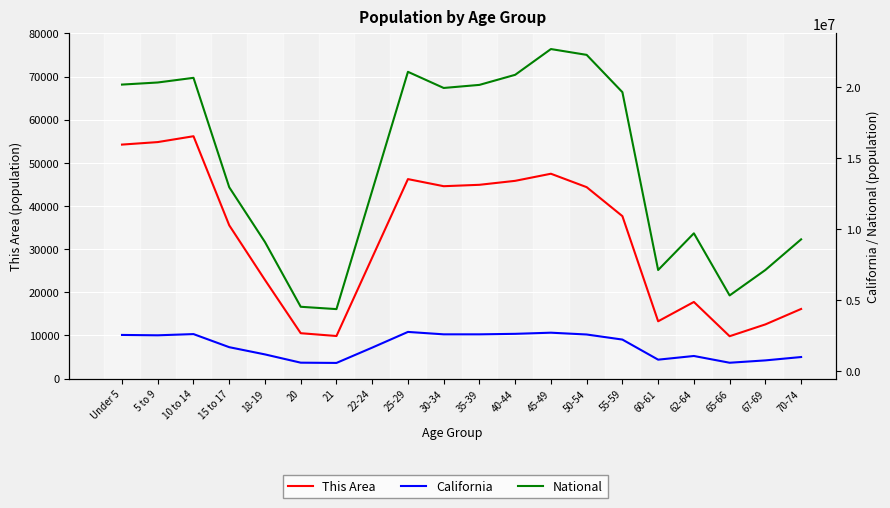

What is the label of the 14th point from the right?

21